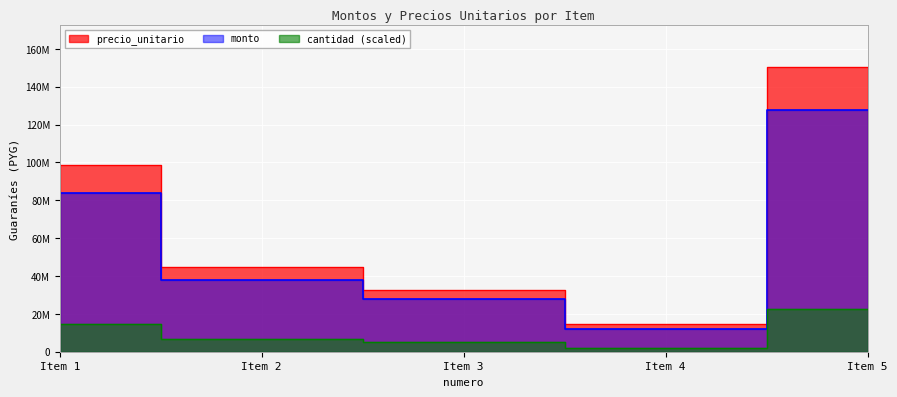

What is the total value across all series at Item 1?

182030750.0